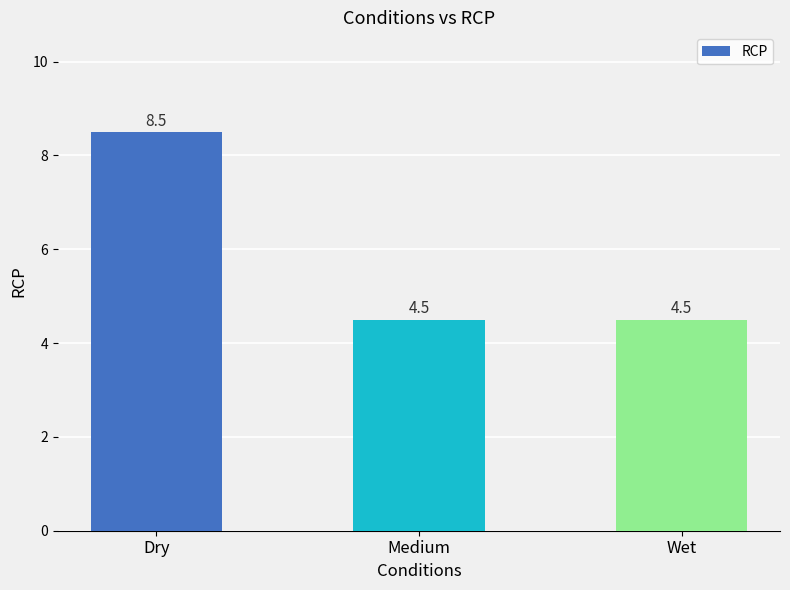

What is the average value?

5.8